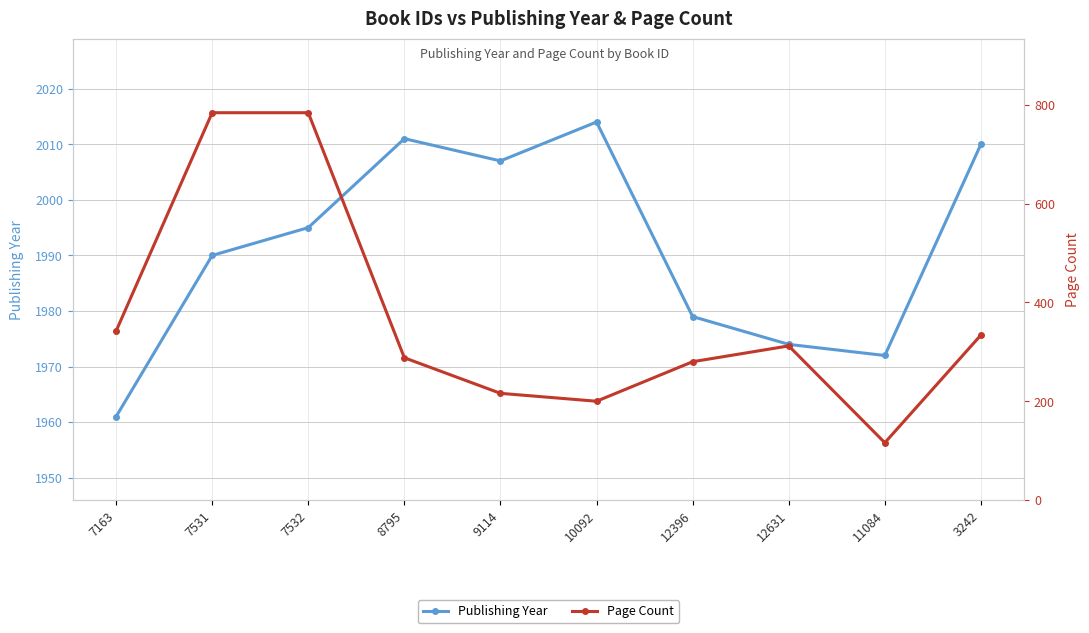

Does the chart have visible grid lines?

Yes